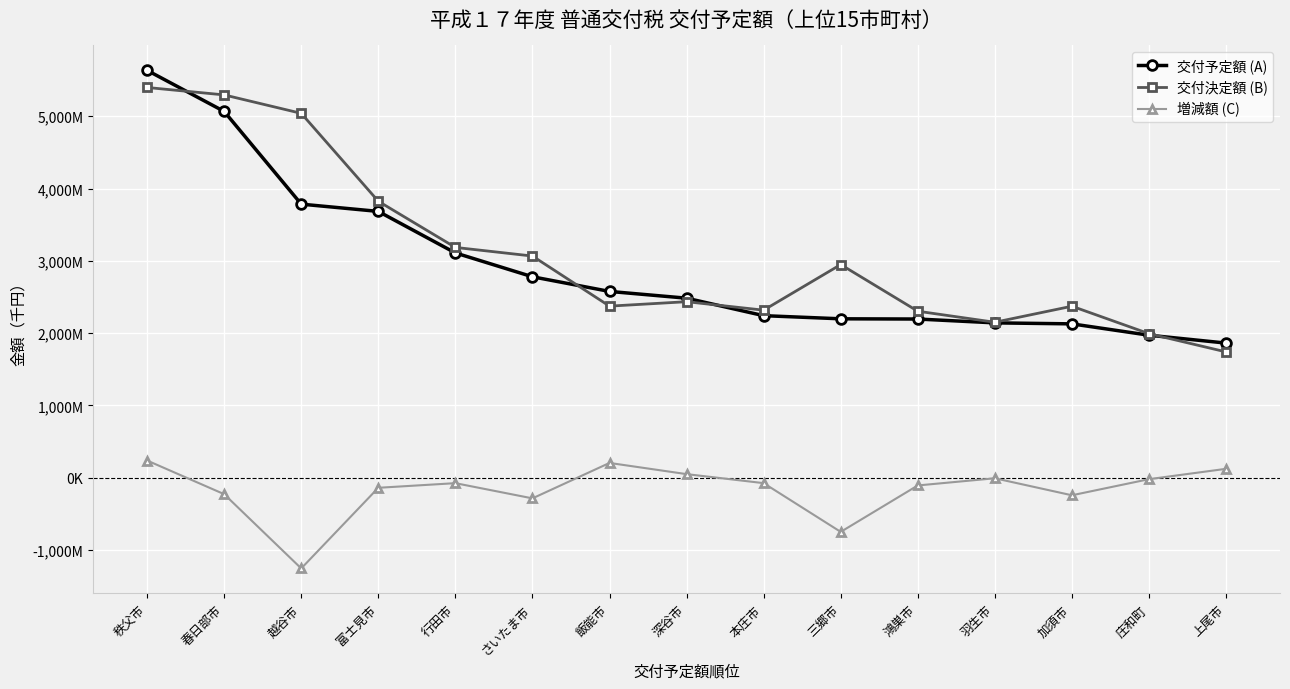

How many times do 交付予定額 (A) and 交付決定額 (B) cross each other?

4